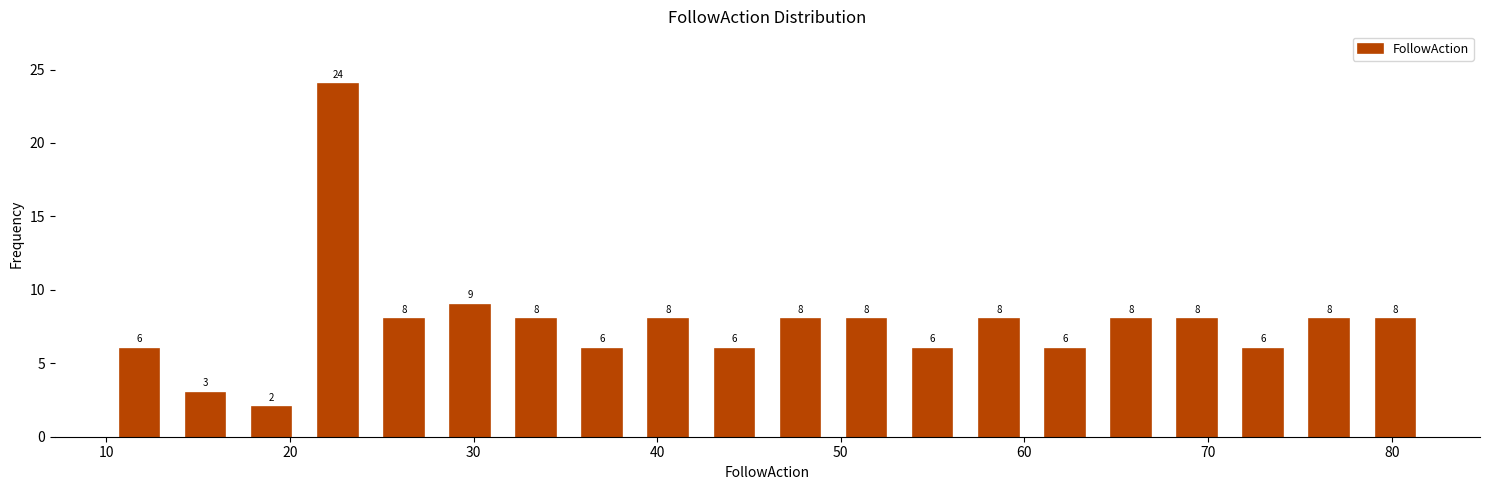

Read against the x-axis, roughly where is the centre of the tallest bar?

23